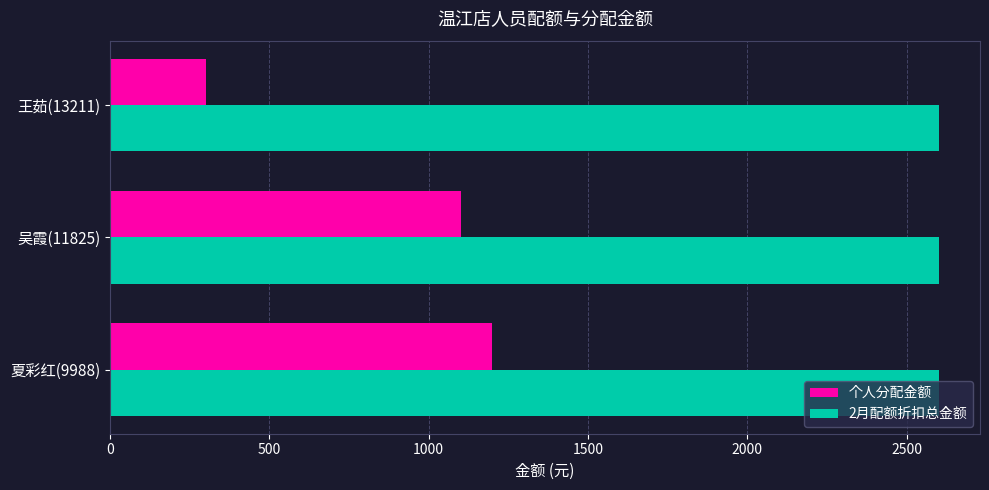

Which series has the largest range (max minus min)?

个人分配金额